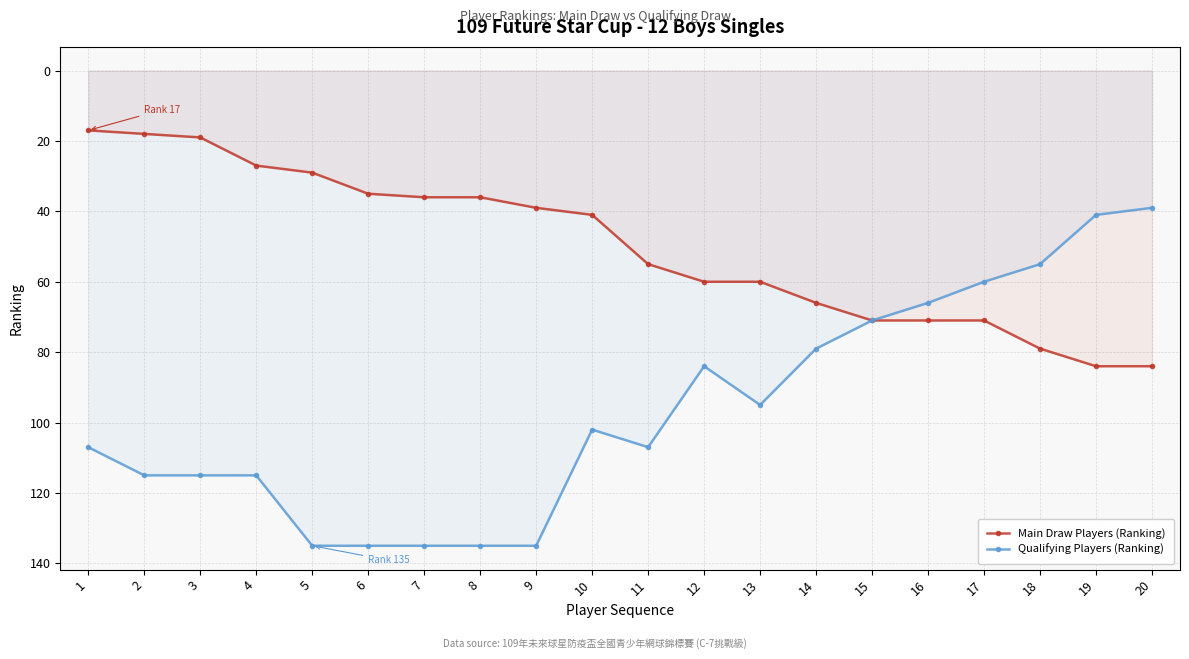

Reading left to right, extract all data points from this chart.

Main Draw Players (Ranking): 1=17	2=18	3=19	4=27	5=29	6=35	7=36	8=36	9=39	10=41	11=55	12=60	13=60	14=66	15=71	16=71	17=71	18=79	19=84	20=84
Qualifying Players (Ranking): 1=107	2=115	3=115	4=115	5=135	6=135	7=135	8=135	9=135	10=102	11=107	12=84	13=95	14=79	15=71	16=66	17=60	18=55	19=41	20=39